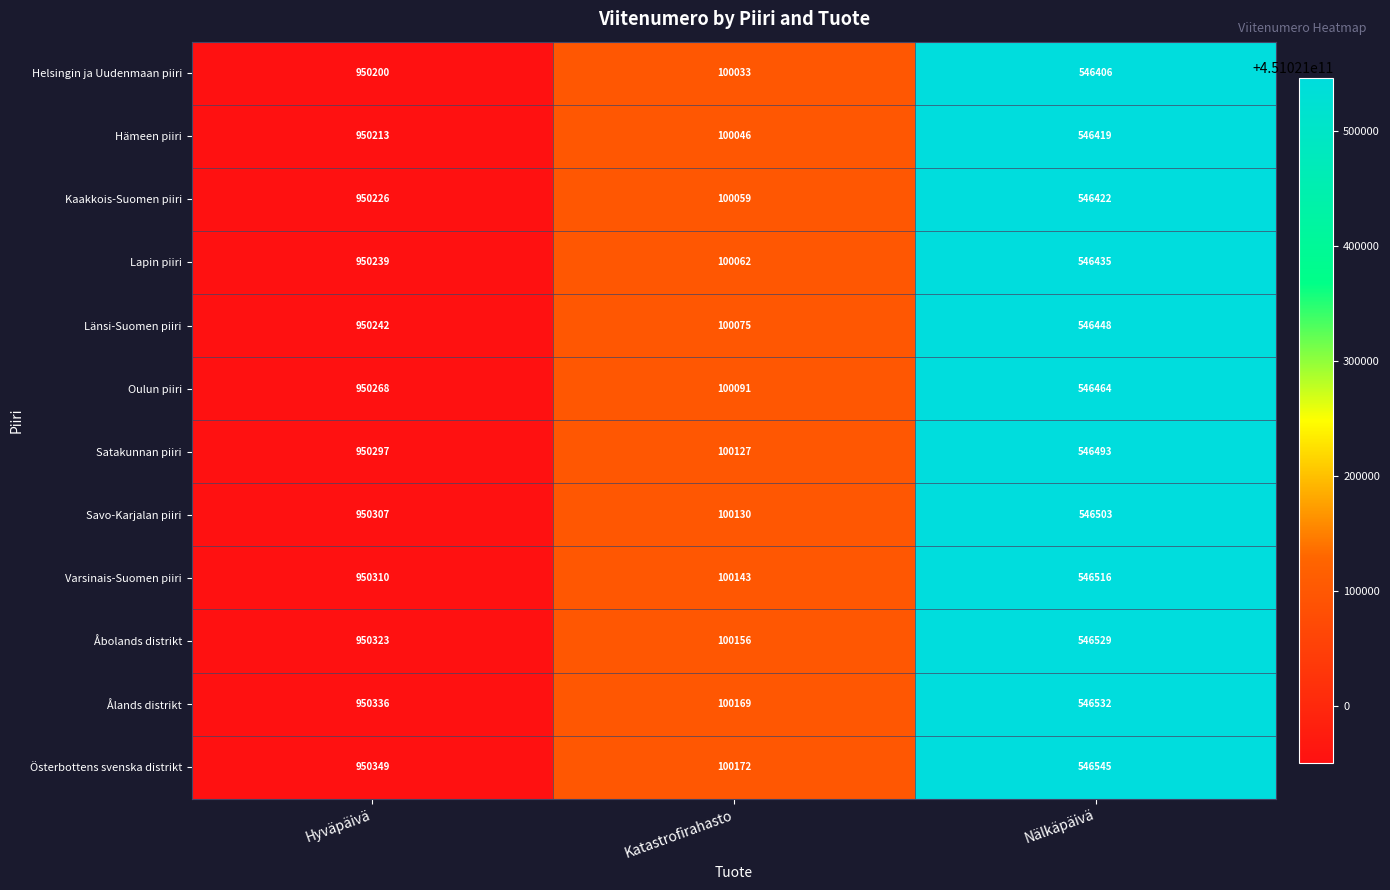

Where is Lapin piiri nearest to the value 525150?

Nälkäpäivä